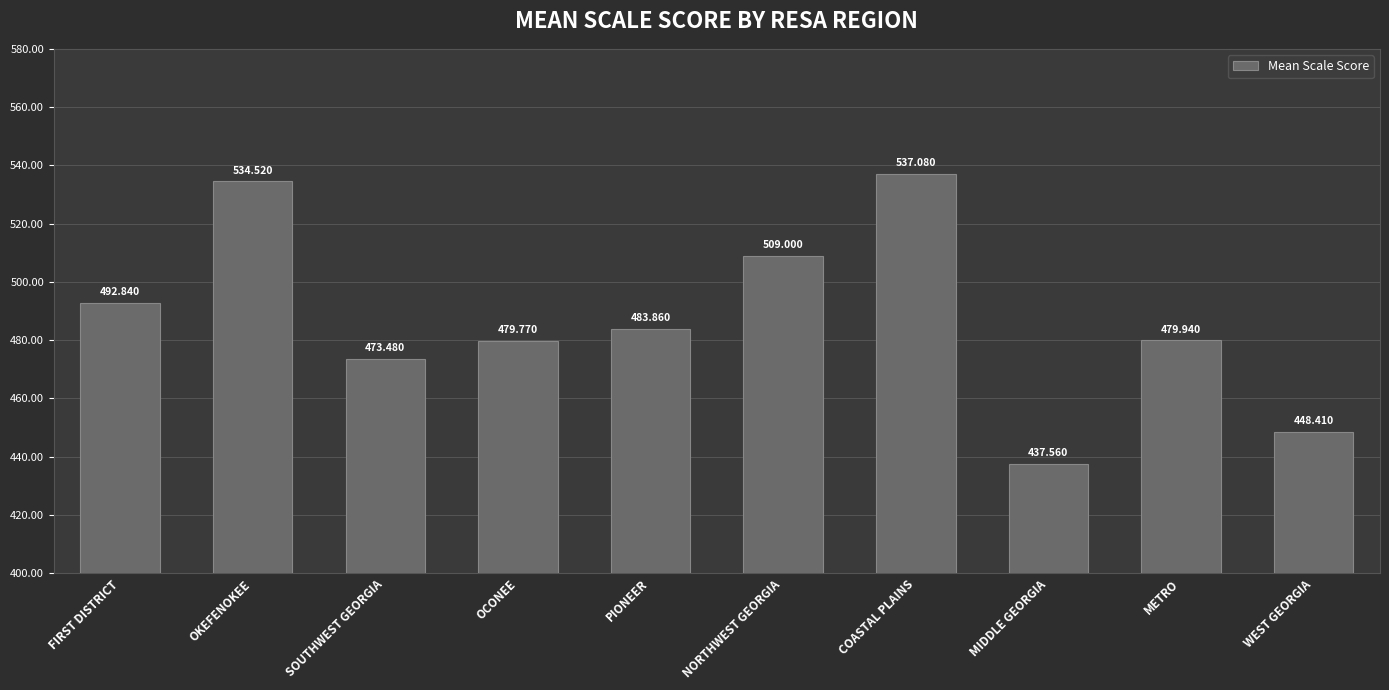

List the labels in order of value, smallest first.

MIDDLE GEORGIA, WEST GEORGIA, SOUTHWEST GEORGIA, OCONEE, METRO, PIONEER, FIRST DISTRICT, NORTHWEST GEORGIA, OKEFENOKEE, COASTAL PLAINS